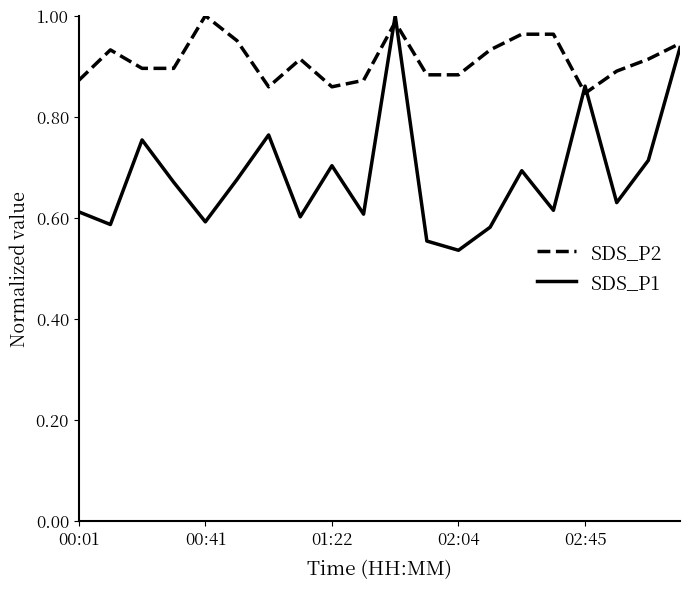

Which series has the largest total across all categories?

SDS_P2